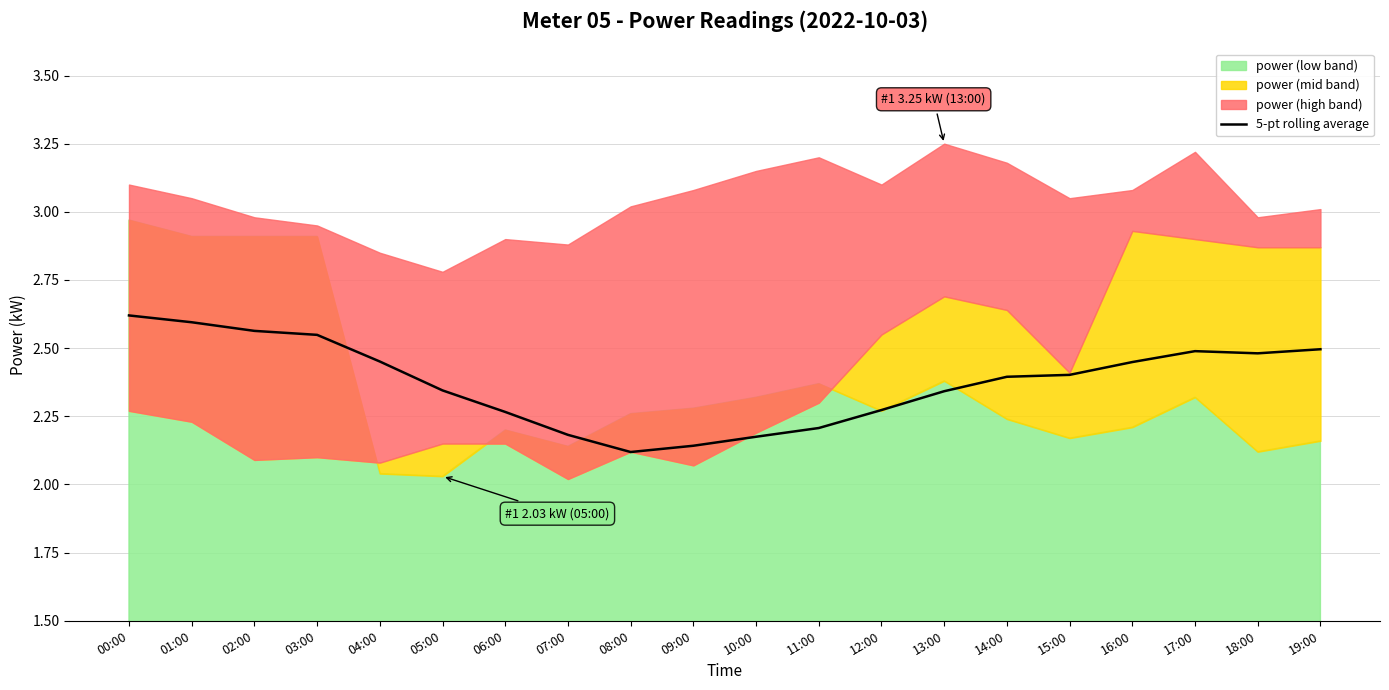

Reading left to right, what are all the values shown in this chart?

00:00=2.6	01:00=2.6	02:00=2.6	03:00=2.5	04:00=2.5	05:00=2.3	06:00=2.3	07:00=2.2	08:00=2.1	09:00=2.1	10:00=2.2	11:00=2.2	12:00=2.3	13:00=2.3	14:00=2.4	15:00=2.4	16:00=2.4	17:00=2.5	18:00=2.5	19:00=2.5